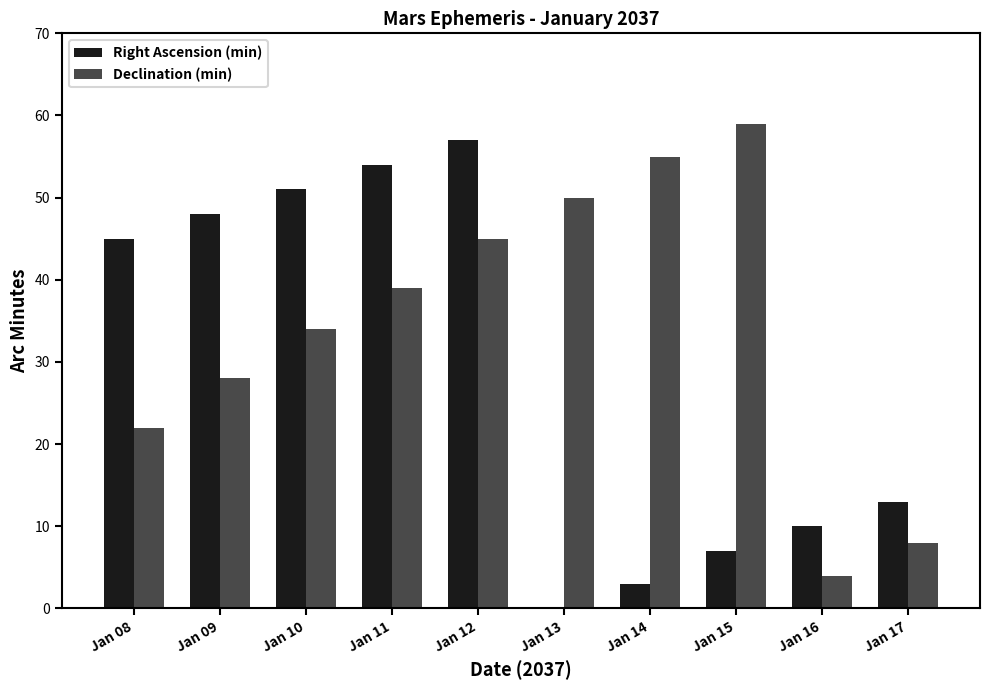

What is the sum of the Declination (min) values at Jan 13 and Jan 17?

58